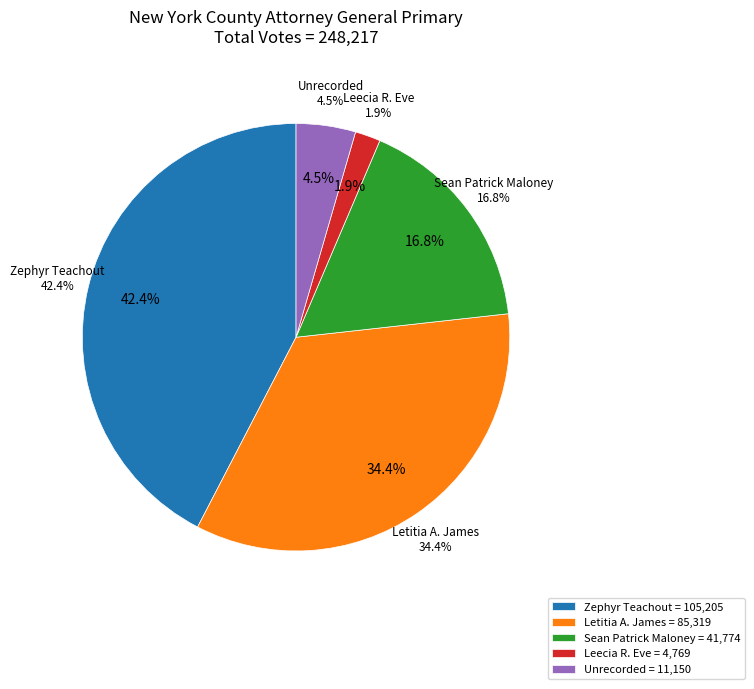

Rank the categories by value from lowest to highest.

Leecia R. Eve, Unrecorded, Sean Patrick Maloney, Letitia A. James, Zephyr Teachout